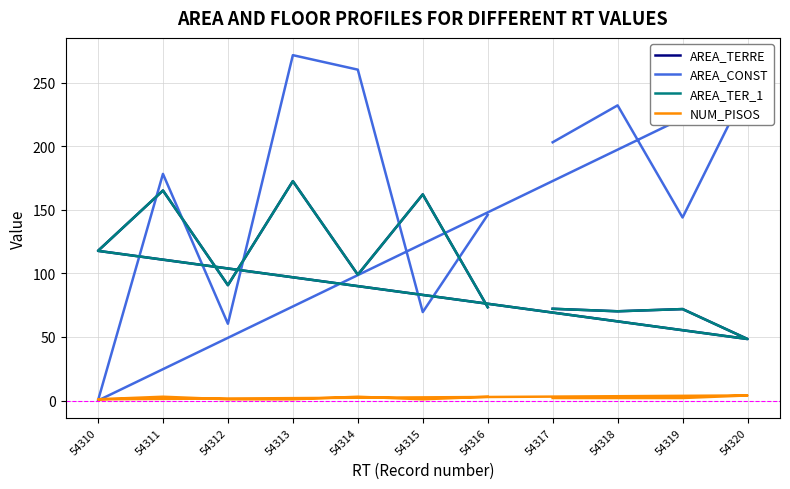

True or false: AREA_TERRE and AREA_CONST cross at least once.

True